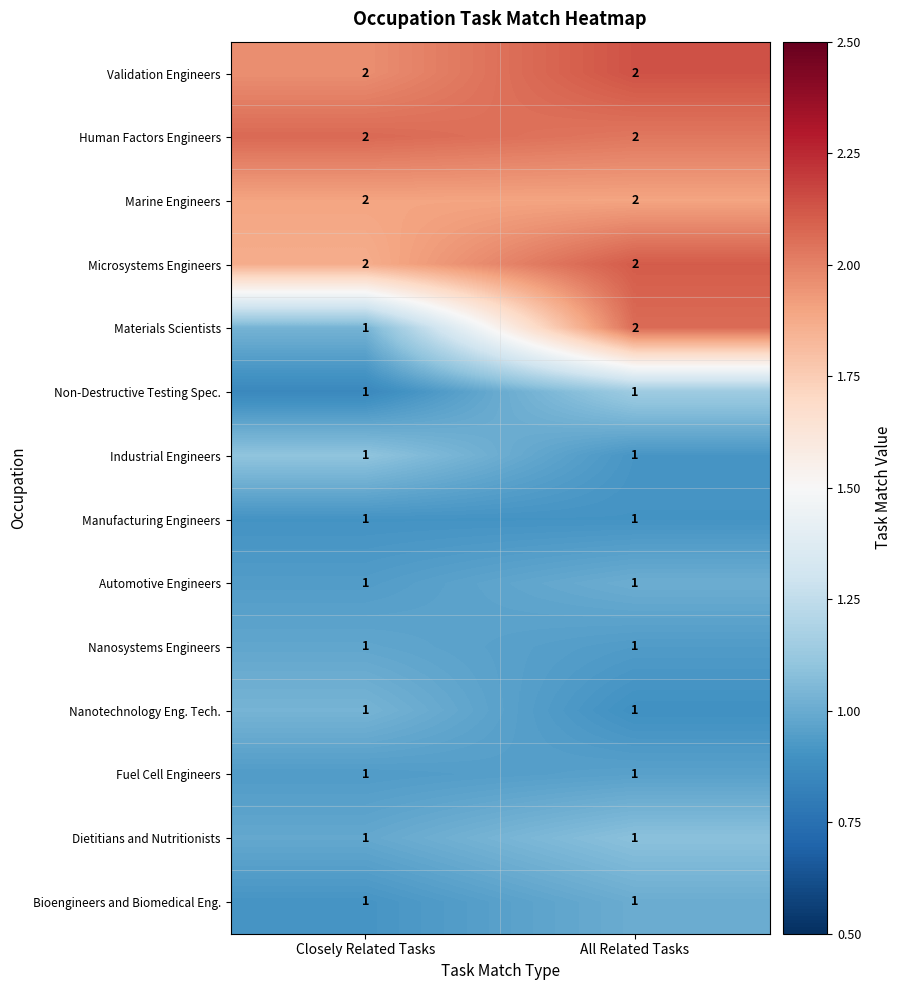

What is the minimum value shown in the chart?

1